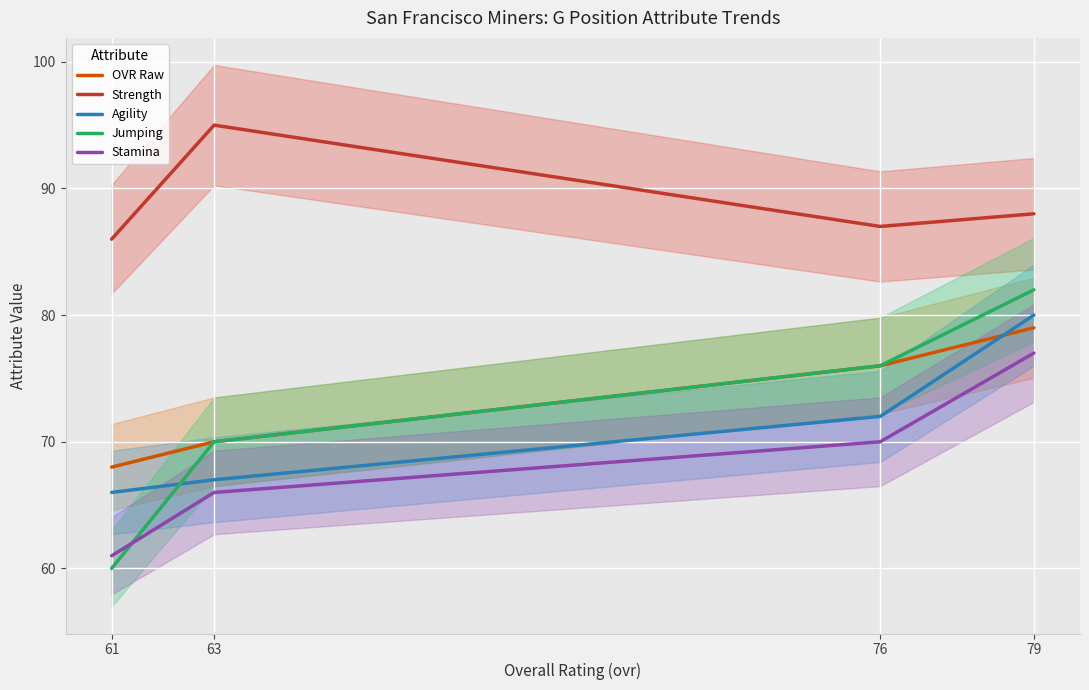

What is the total value across all series at 76?

381